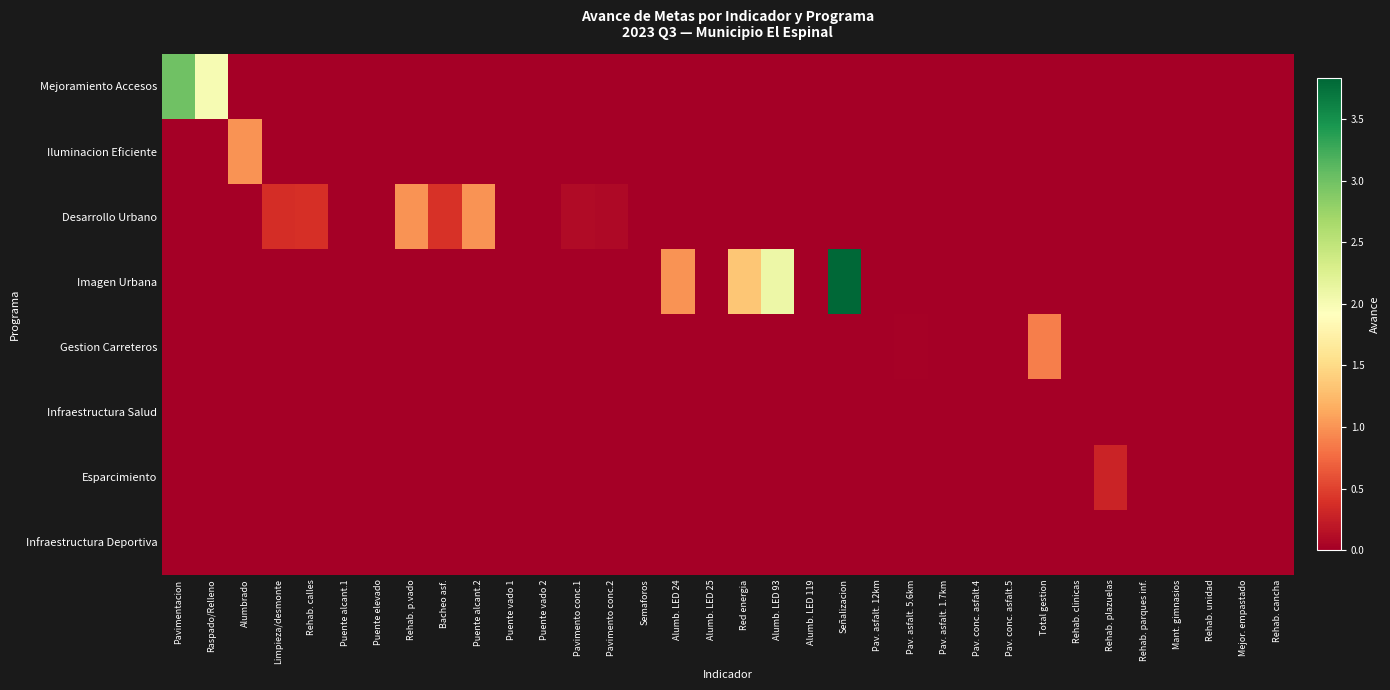

Reading left to right, transcribe all the data shown in this chart.

Mejoramiento Accesos: Pavimentacion=3.0	Raspado/Relleno=2.0	Alumbrado=0.0	Limpieza/desmonte=0.0	Rehab. calles=0.0	Puente alcant.1=0.0	Puente elevado=0.0	Rehab. p.vado=0.0	Bacheo asf.=0.0	Puente alcant.2=0.0	Puente vado 1=0.0	Puente vado 2=0.0	Pavimento conc.1=0.0	Pavimento conc.2=0.0	Semaforos=0.0	Alumb. LED 24=0.0	Alumb. LED 25=0.0	Red energia=0.0	Alumb. LED 93=0.0	Alumb. LED 119=0.0	Señalizacion=0.0	Pav. asfalt. 12km=0.0	Pav. asfalt. 5.6km=0.0	Pav. asfalt. 1.7km=0.0	Pav. conc. asfalt.4=0.0	Pav. conc. asfalt.5=0.0	Total gestion=0.0	Rehab. clinicas=0.0	Rehab. plazuelas=0.0	Rehab. parques inf.=0.0	Mant. gimnasios=0.0	Rehab. unidad=0.0	Mejor. empastado=0.0	Rehab. cancha=0.0
Iluminacion Eficiente: Pavimentacion=0.0	Raspado/Relleno=0.0	Alumbrado=1.0	Limpieza/desmonte=0.0	Rehab. calles=0.0	Puente alcant.1=0.0	Puente elevado=0.0	Rehab. p.vado=0.0	Bacheo asf.=0.0	Puente alcant.2=0.0	Puente vado 1=0.0	Puente vado 2=0.0	Pavimento conc.1=0.0	Pavimento conc.2=0.0	Semaforos=0.0	Alumb. LED 24=0.0	Alumb. LED 25=0.0	Red energia=0.0	Alumb. LED 93=0.0	Alumb. LED 119=0.0	Señalizacion=0.0	Pav. asfalt. 12km=0.0	Pav. asfalt. 5.6km=0.0	Pav. asfalt. 1.7km=0.0	Pav. conc. asfalt.4=0.0	Pav. conc. asfalt.5=0.0	Total gestion=0.0	Rehab. clinicas=0.0	Rehab. plazuelas=0.0	Rehab. parques inf.=0.0	Mant. gimnasios=0.0	Rehab. unidad=0.0	Mejor. empastado=0.0	Rehab. cancha=0.0
Desarrollo Urbano: Pavimentacion=0.0	Raspado/Relleno=0.0	Alumbrado=0.0	Limpieza/desmonte=0.4	Rehab. calles=0.4	Puente alcant.1=0.0	Puente elevado=0.0	Rehab. p.vado=1.0	Bacheo asf.=0.4	Puente alcant.2=1.0	Puente vado 1=0.0	Puente vado 2=0.0	Pavimento conc.1=0.1	Pavimento conc.2=0.1	Semaforos=0.0	Alumb. LED 24=0.0	Alumb. LED 25=0.0	Red energia=0.0	Alumb. LED 93=0.0	Alumb. LED 119=0.0	Señalizacion=0.0	Pav. asfalt. 12km=0.0	Pav. asfalt. 5.6km=0.0	Pav. asfalt. 1.7km=0.0	Pav. conc. asfalt.4=0.0	Pav. conc. asfalt.5=0.0	Total gestion=0.0	Rehab. clinicas=0.0	Rehab. plazuelas=0.0	Rehab. parques inf.=0.0	Mant. gimnasios=0.0	Rehab. unidad=0.0	Mejor. empastado=0.0	Rehab. cancha=0.0
Imagen Urbana: Pavimentacion=0.0	Raspado/Relleno=0.0	Alumbrado=0.0	Limpieza/desmonte=0.0	Rehab. calles=0.0	Puente alcant.1=0.0	Puente elevado=0.0	Rehab. p.vado=0.0	Bacheo asf.=0.0	Puente alcant.2=0.0	Puente vado 1=0.0	Puente vado 2=0.0	Pavimento conc.1=0.0	Pavimento conc.2=0.0	Semaforos=0.0	Alumb. LED 24=1.0	Alumb. LED 25=0.0	Red energia=1.3	Alumb. LED 93=2.1	Alumb. LED 119=0.0	Señalizacion=3.8	Pav. asfalt. 12km=0.0	Pav. asfalt. 5.6km=0.0	Pav. asfalt. 1.7km=0.0	Pav. conc. asfalt.4=0.0	Pav. conc. asfalt.5=0.0	Total gestion=0.0	Rehab. clinicas=0.0	Rehab. plazuelas=0.0	Rehab. parques inf.=0.0	Mant. gimnasios=0.0	Rehab. unidad=0.0	Mejor. empastado=0.0	Rehab. cancha=0.0
Gestion Carreteros: Pavimentacion=0.0	Raspado/Relleno=0.0	Alumbrado=0.0	Limpieza/desmonte=0.0	Rehab. calles=0.0	Puente alcant.1=0.0	Puente elevado=0.0	Rehab. p.vado=0.0	Bacheo asf.=0.0	Puente alcant.2=0.0	Puente vado 1=0.0	Puente vado 2=0.0	Pavimento conc.1=0.0	Pavimento conc.2=0.0	Semaforos=0.0	Alumb. LED 24=0.0	Alumb. LED 25=0.0	Red energia=0.0	Alumb. LED 93=0.0	Alumb. LED 119=0.0	Señalizacion=0.0	Pav. asfalt. 12km=0.0	Pav. asfalt. 5.6km=0.0	Pav. asfalt. 1.7km=0.0	Pav. conc. asfalt.4=0.0	Pav. conc. asfalt.5=0.0	Total gestion=0.9	Rehab. clinicas=0.0	Rehab. plazuelas=0.0	Rehab. parques inf.=0.0	Mant. gimnasios=0.0	Rehab. unidad=0.0	Mejor. empastado=0.0	Rehab. cancha=0.0
Infraestructura Salud: Pavimentacion=0.0	Raspado/Relleno=0.0	Alumbrado=0.0	Limpieza/desmonte=0.0	Rehab. calles=0.0	Puente alcant.1=0.0	Puente elevado=0.0	Rehab. p.vado=0.0	Bacheo asf.=0.0	Puente alcant.2=0.0	Puente vado 1=0.0	Puente vado 2=0.0	Pavimento conc.1=0.0	Pavimento conc.2=0.0	Semaforos=0.0	Alumb. LED 24=0.0	Alumb. LED 25=0.0	Red energia=0.0	Alumb. LED 93=0.0	Alumb. LED 119=0.0	Señalizacion=0.0	Pav. asfalt. 12km=0.0	Pav. asfalt. 5.6km=0.0	Pav. asfalt. 1.7km=0.0	Pav. conc. asfalt.4=0.0	Pav. conc. asfalt.5=0.0	Total gestion=0.0	Rehab. clinicas=0.0	Rehab. plazuelas=0.0	Rehab. parques inf.=0.0	Mant. gimnasios=0.0	Rehab. unidad=0.0	Mejor. empastado=0.0	Rehab. cancha=0.0
Esparcimiento: Pavimentacion=0.0	Raspado/Relleno=0.0	Alumbrado=0.0	Limpieza/desmonte=0.0	Rehab. calles=0.0	Puente alcant.1=0.0	Puente elevado=0.0	Rehab. p.vado=0.0	Bacheo asf.=0.0	Puente alcant.2=0.0	Puente vado 1=0.0	Puente vado 2=0.0	Pavimento conc.1=0.0	Pavimento conc.2=0.0	Semaforos=0.0	Alumb. LED 24=0.0	Alumb. LED 25=0.0	Red energia=0.0	Alumb. LED 93=0.0	Alumb. LED 119=0.0	Señalizacion=0.0	Pav. asfalt. 12km=0.0	Pav. asfalt. 5.6km=0.0	Pav. asfalt. 1.7km=0.0	Pav. conc. asfalt.4=0.0	Pav. conc. asfalt.5=0.0	Total gestion=0.0	Rehab. clinicas=0.0	Rehab. plazuelas=0.3	Rehab. parques inf.=0.0	Mant. gimnasios=0.0	Rehab. unidad=0.0	Mejor. empastado=0.0	Rehab. cancha=0.0
Infraestructura Deportiva: Pavimentacion=0.0	Raspado/Relleno=0.0	Alumbrado=0.0	Limpieza/desmonte=0.0	Rehab. calles=0.0	Puente alcant.1=0.0	Puente elevado=0.0	Rehab. p.vado=0.0	Bacheo asf.=0.0	Puente alcant.2=0.0	Puente vado 1=0.0	Puente vado 2=0.0	Pavimento conc.1=0.0	Pavimento conc.2=0.0	Semaforos=0.0	Alumb. LED 24=0.0	Alumb. LED 25=0.0	Red energia=0.0	Alumb. LED 93=0.0	Alumb. LED 119=0.0	Señalizacion=0.0	Pav. asfalt. 12km=0.0	Pav. asfalt. 5.6km=0.0	Pav. asfalt. 1.7km=0.0	Pav. conc. asfalt.4=0.0	Pav. conc. asfalt.5=0.0	Total gestion=0.0	Rehab. clinicas=0.0	Rehab. plazuelas=0.0	Rehab. parques inf.=0.0	Mant. gimnasios=0.0	Rehab. unidad=0.0	Mejor. empastado=0.0	Rehab. cancha=0.0